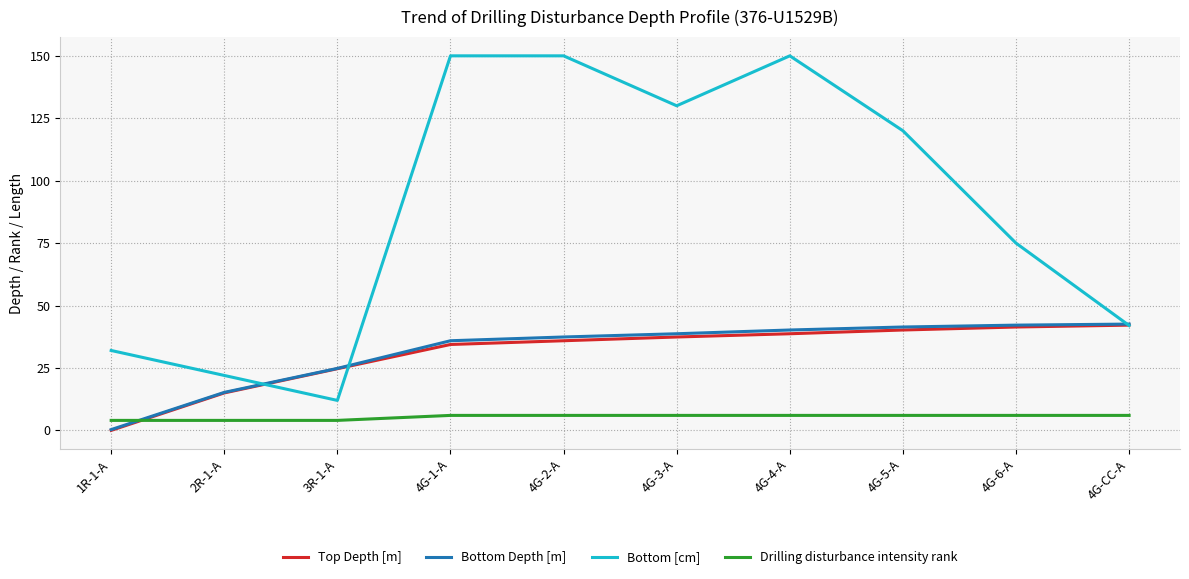

At which category does Bottom [cm] reach its first local valley?

3R-1-A